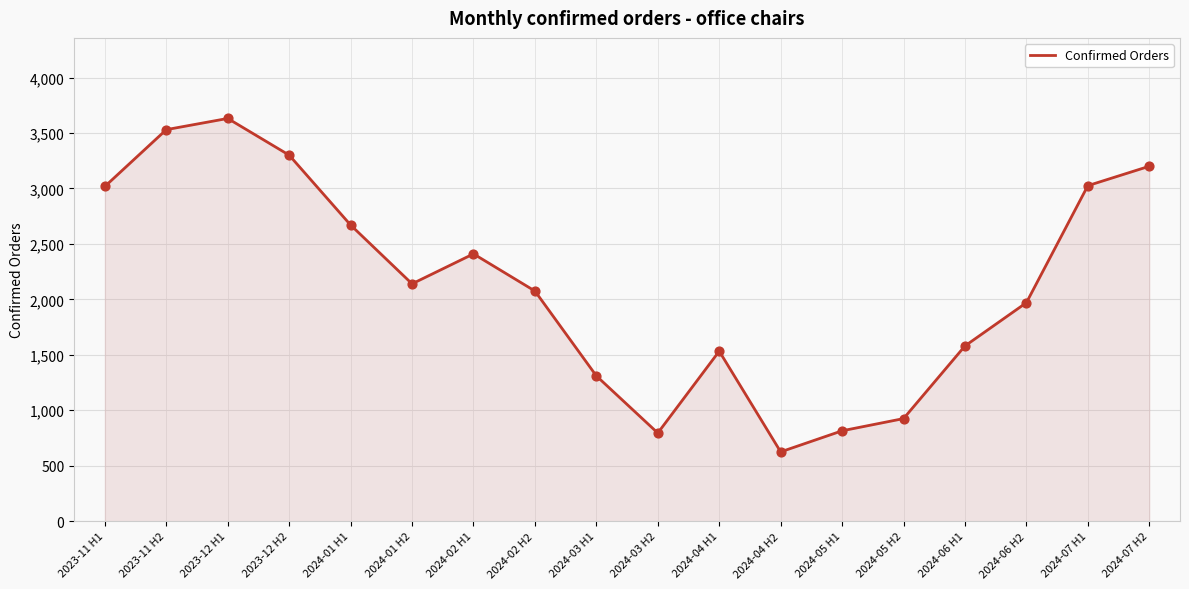

Between 2023-11 H1 and 2024-03 H1, which is larger?

2023-11 H1